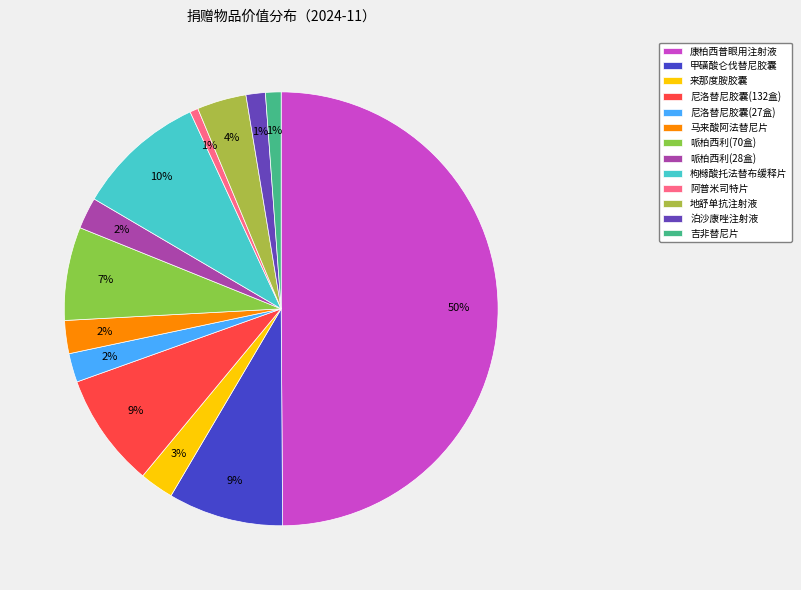

How many segments does this pie chart have?

13